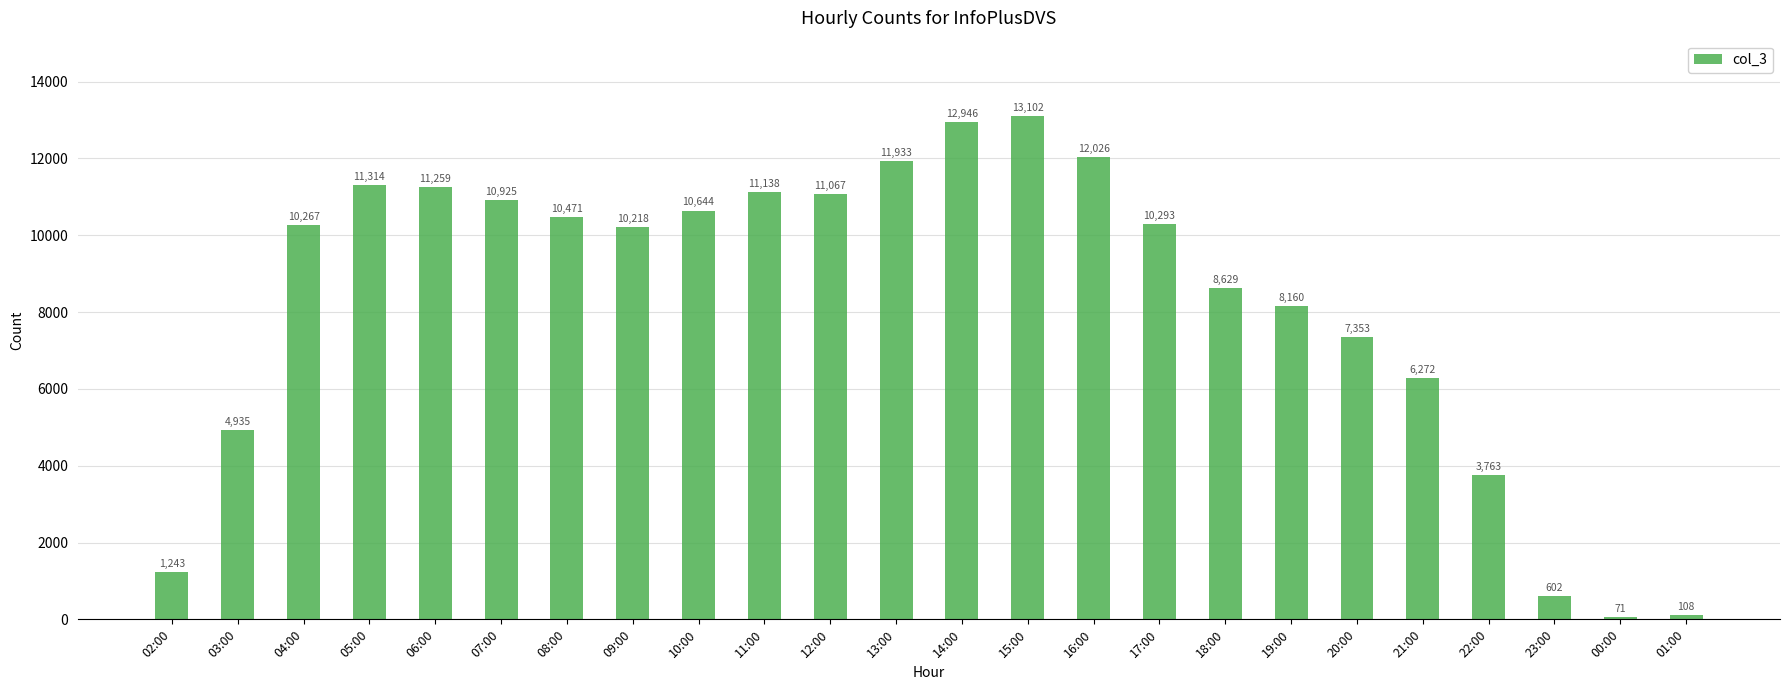

At which label is the value closest to 6586?

21:00